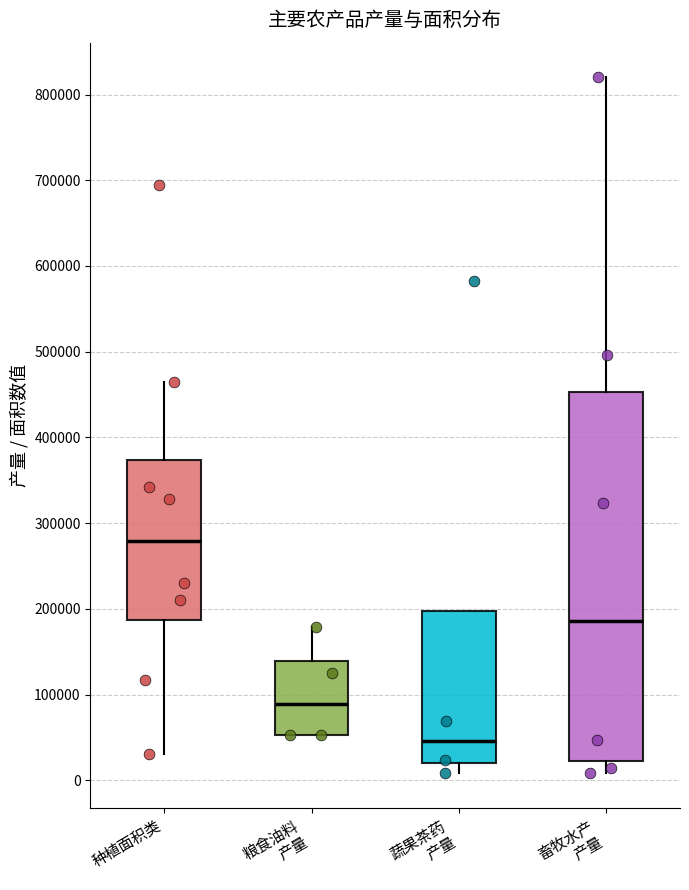

Which box's median line is the lowest?

蔬果茶药 产量